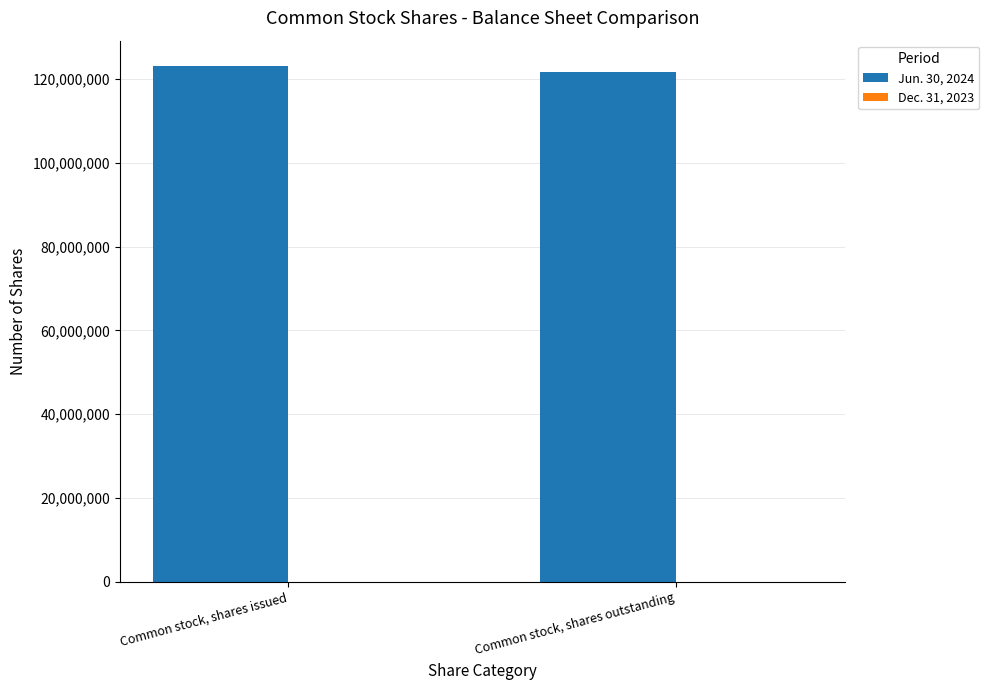

What is the maximum value shown in the chart?

122969580